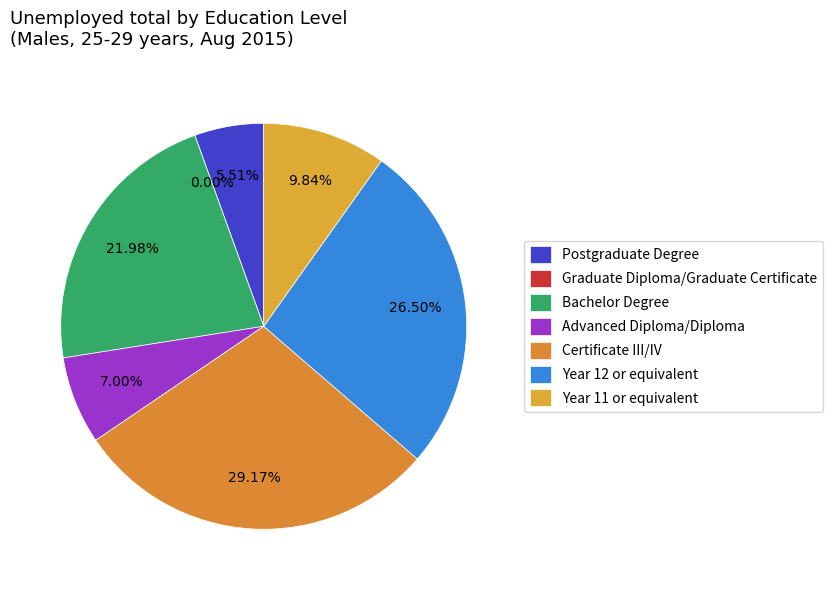

To the nearest percent, what is the difference between the largest and smallest slice percentages?

29%